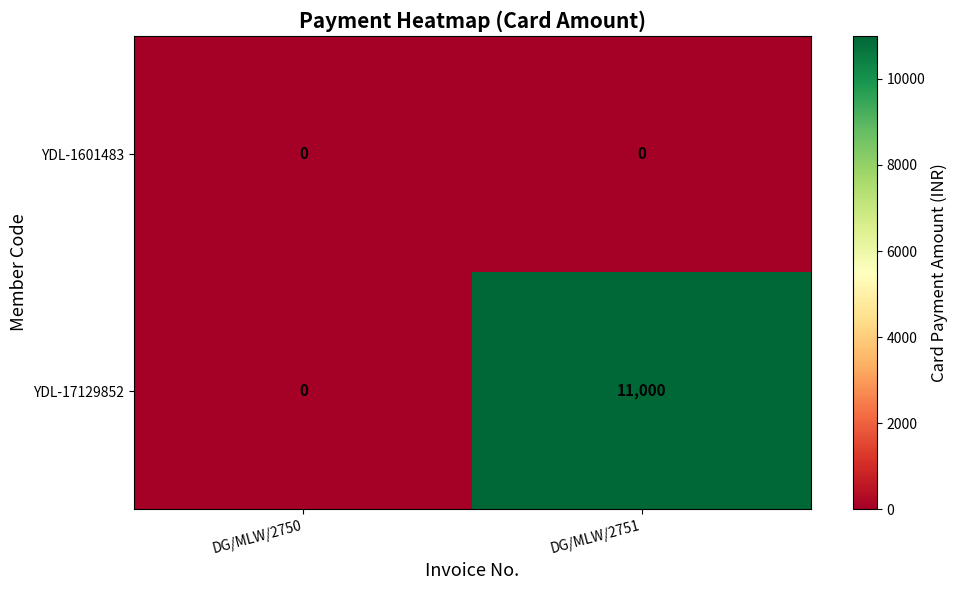

How many categories are shown in the chart?

2